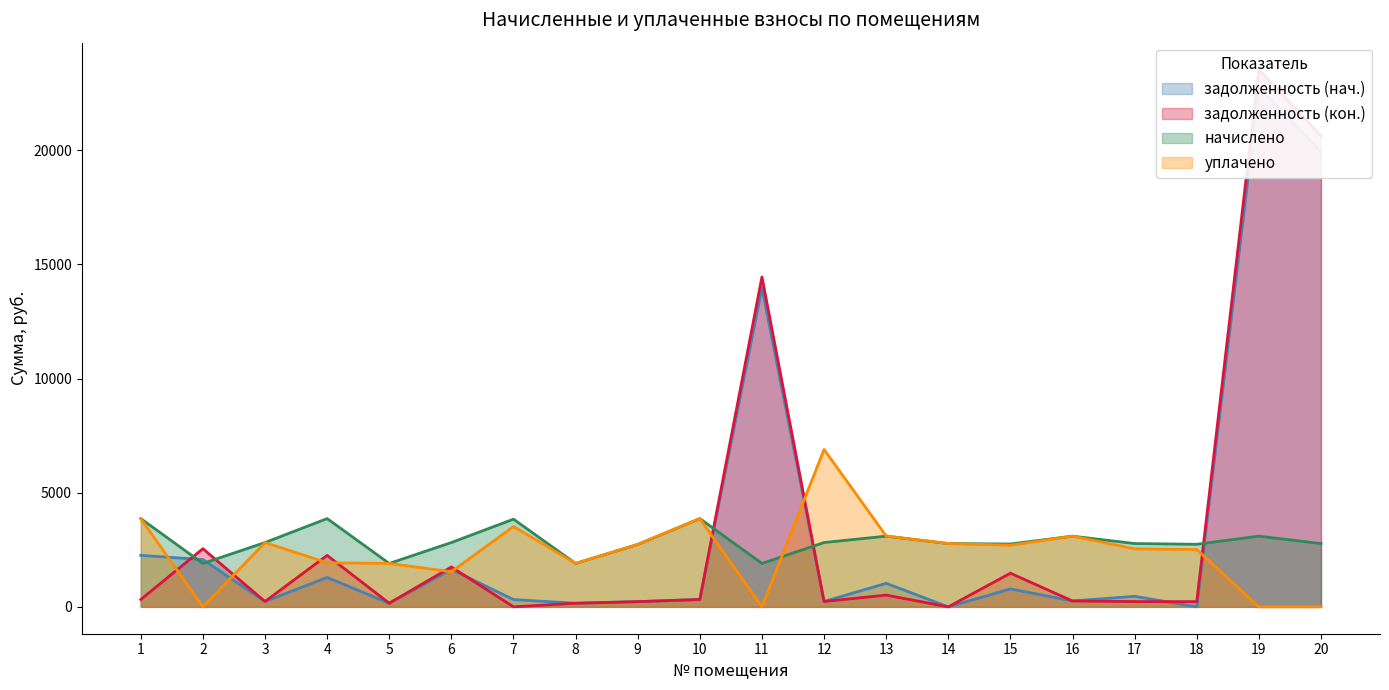

True or false: задолженность (кон.) and начислено intersect in this chart.

True